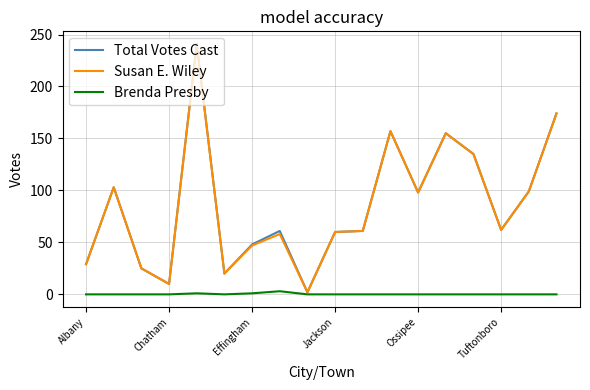

What is the maximum value for Total Votes Cast?

241